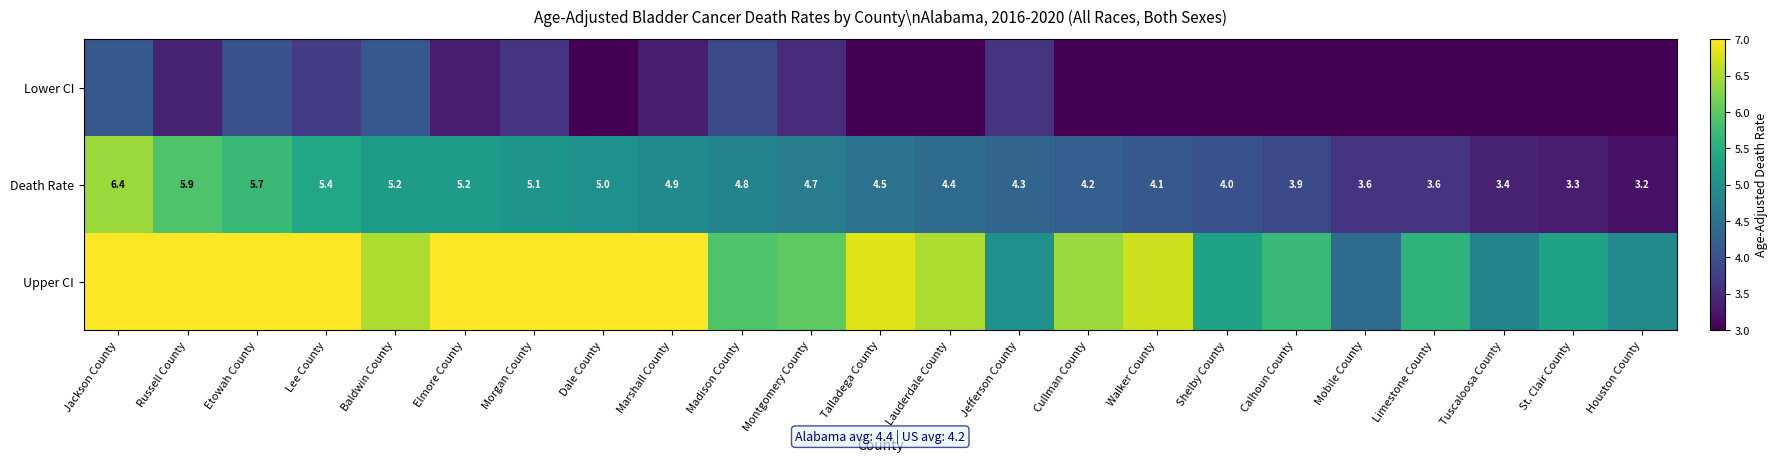

What is the difference between the maximum and minimum values in the Death Rate series?

3.2